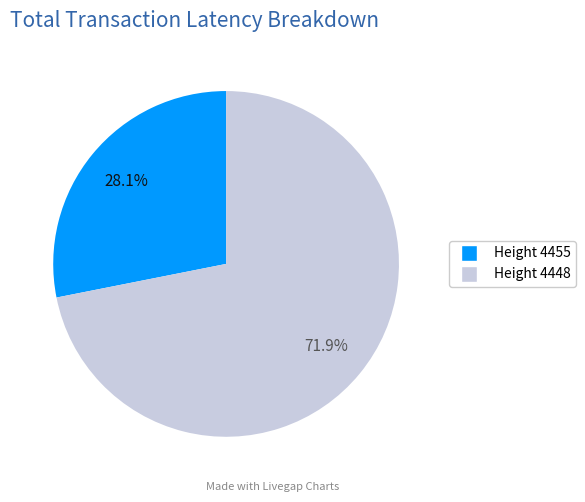

Does any single category account for the majority?

Yes